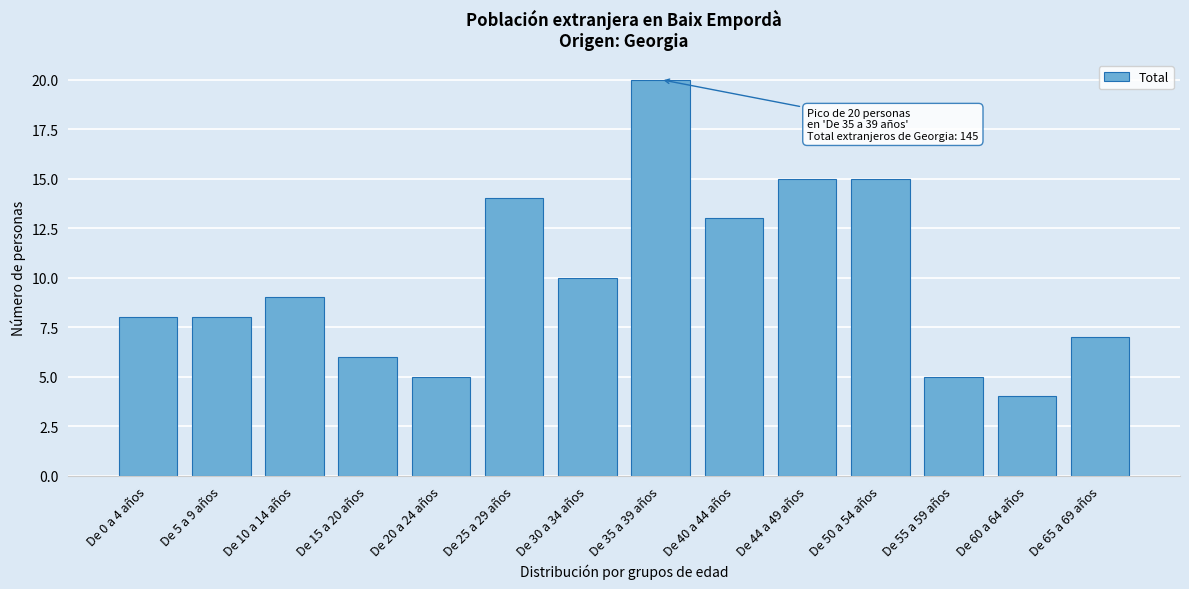

Reading left to right, extract all data points from this chart.

8	8	9	6	5	14	10	20	13	15	15	5	4	7